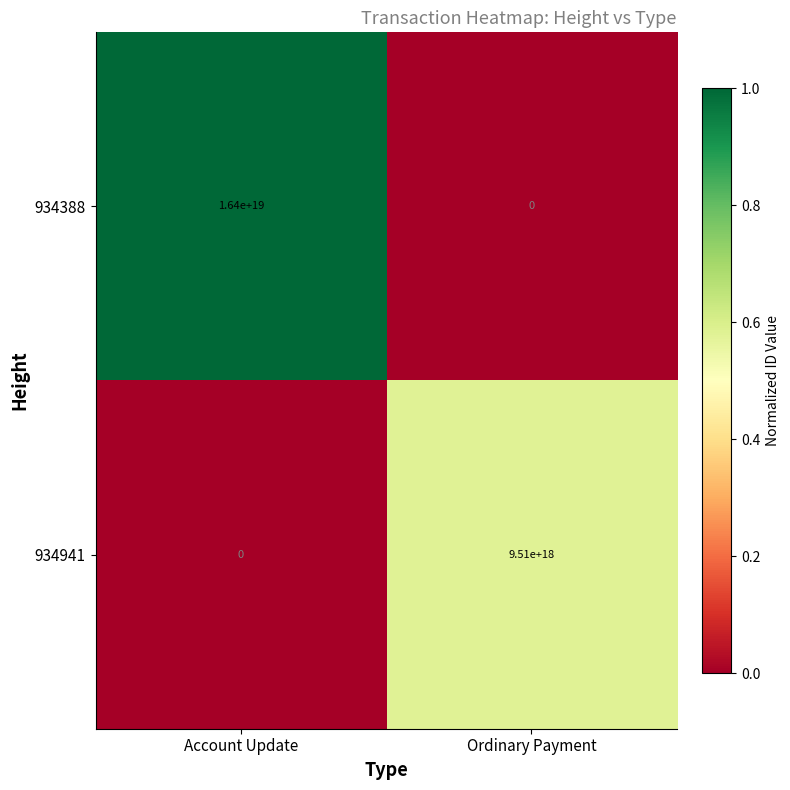

How many categories are shown in the chart?

2